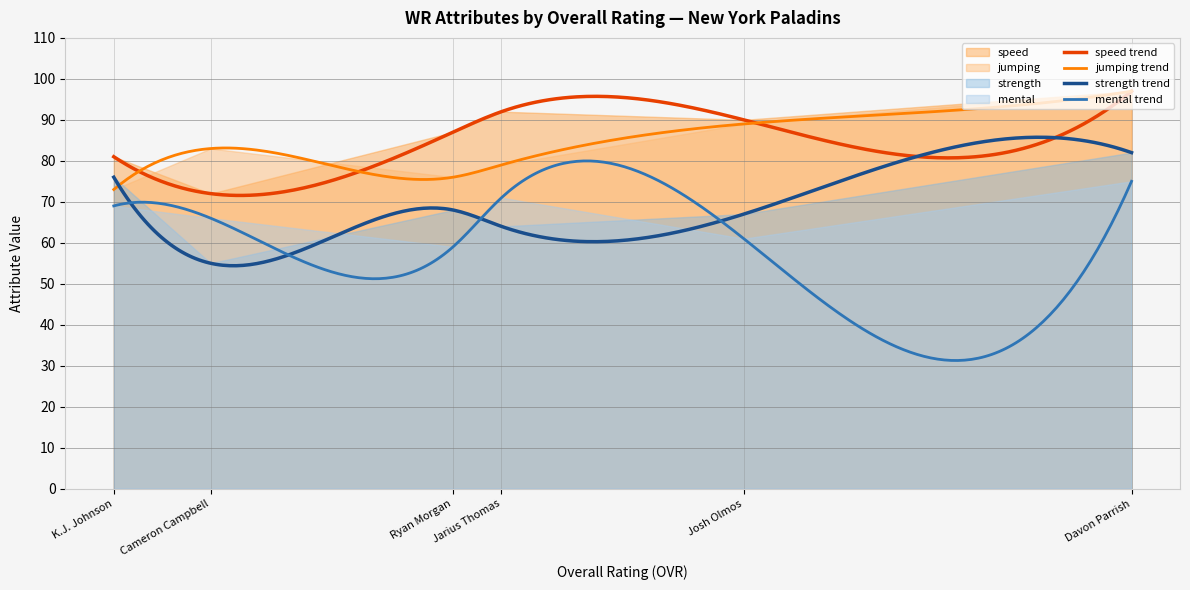

What is the minimum value for jumping trend?

73.0